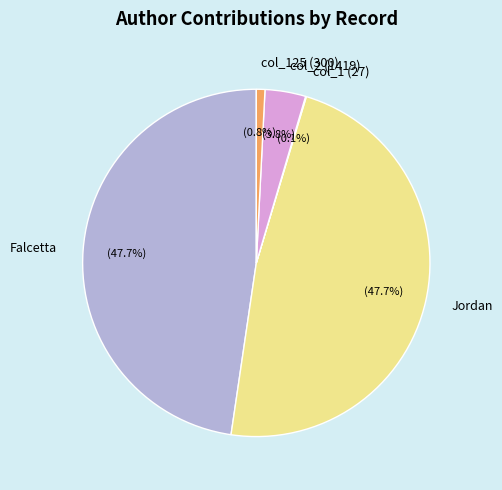

To the nearest percent, what is the average slice percentage?

20%